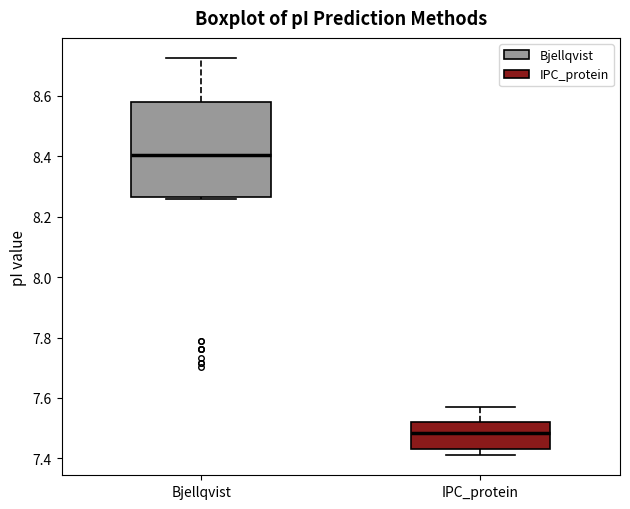

Which box is the tallest, from its lower edge to its upper edge?

Bjellqvist